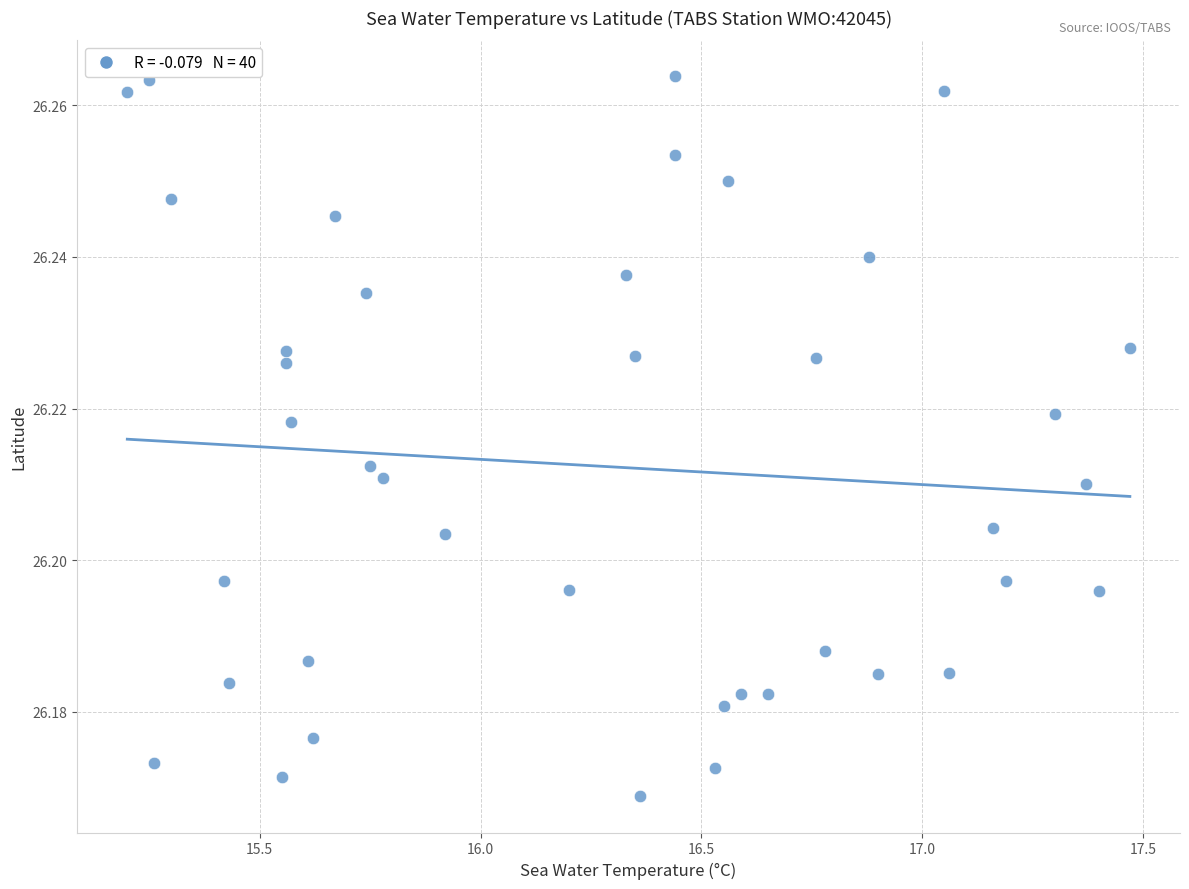

What is the range of X values (max minus min)?

2.3